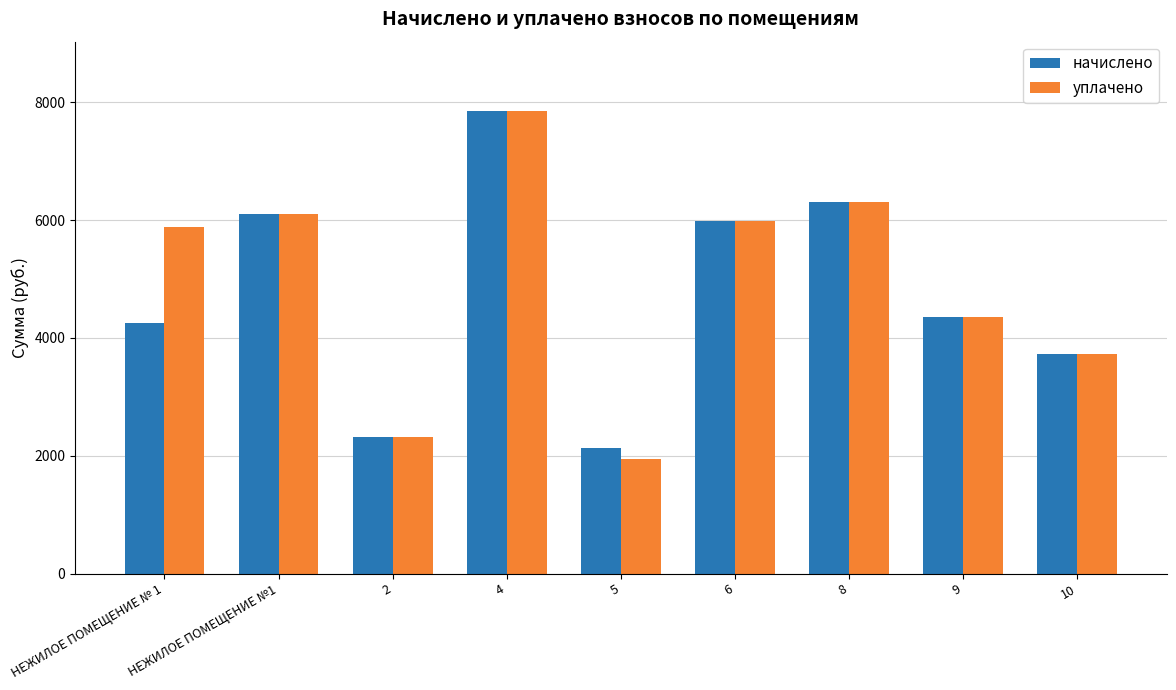

Are the bars grouped side by side (vs. stacked)?

Yes